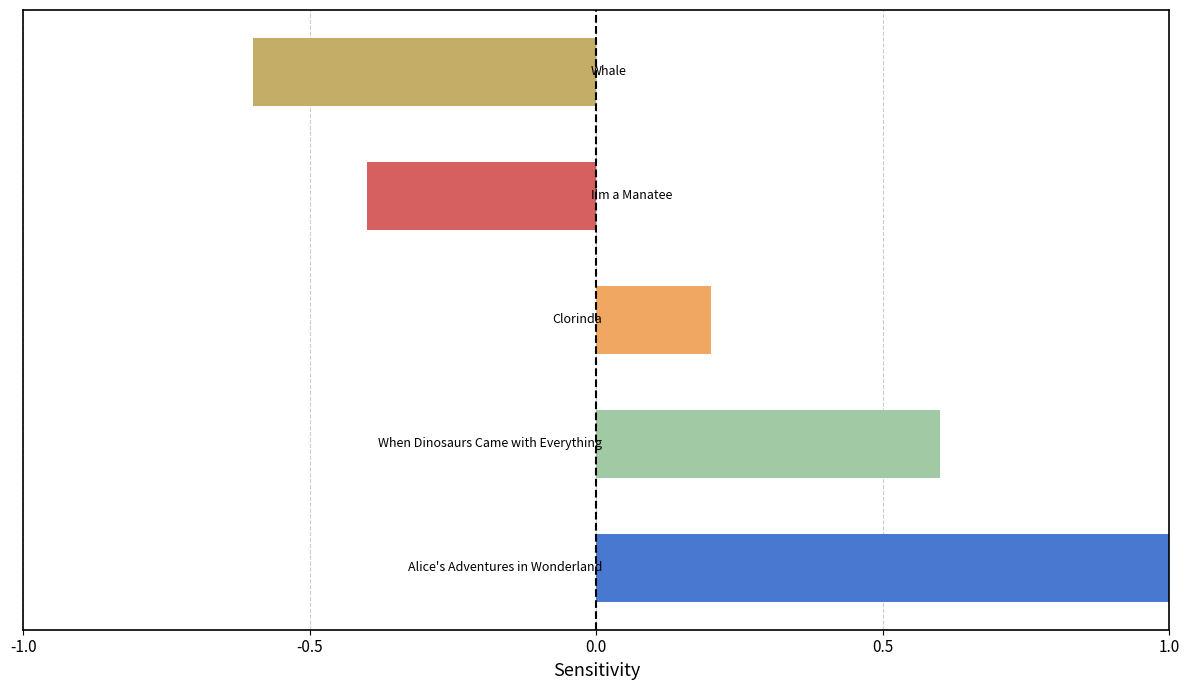

Reading bottom to top, list all the values displayed in this chart.

1.0	0.6	0.2	-0.4	-0.6